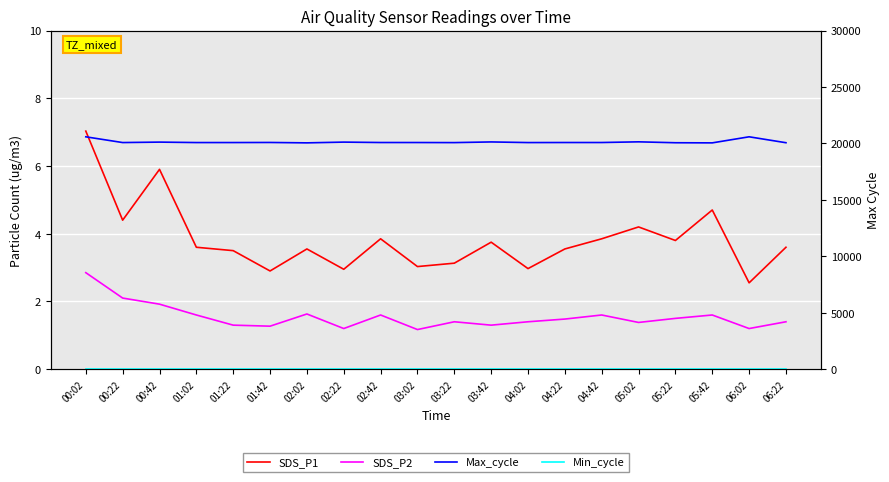

At how many categories does at least one series exceed 214?

20